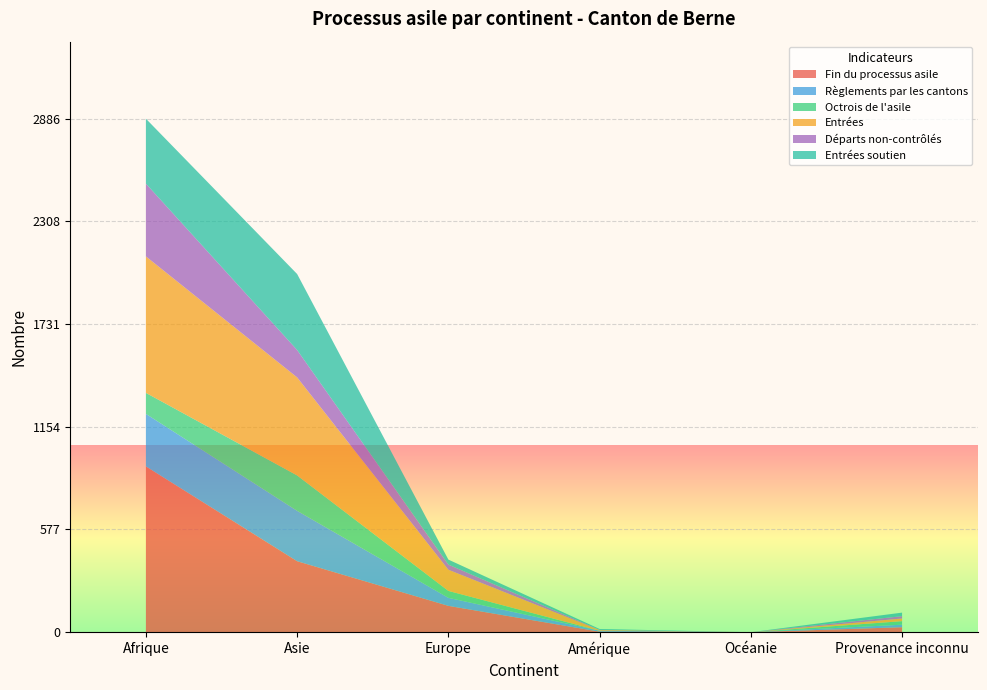

Reading right to left, transcribe all the data shown in this chart.

Fin du processus asile: Provenance inconnu=28	Océanie=0	Amérique=3	Europe=148	Asie=399	Afrique=932
Règlements par les cantons: Provenance inconnu=14	Océanie=0	Amérique=5	Europe=45	Asie=283	Afrique=295
Octrois de l'asile: Provenance inconnu=20	Océanie=0	Amérique=0	Europe=39	Asie=199	Afrique=118
Entrées: Provenance inconnu=15	Océanie=0	Amérique=4	Europe=119	Asie=551	Afrique=767
Départs non-contrôlés: Provenance inconnu=13	Océanie=0	Amérique=1	Europe=29	Asie=154	Afrique=409
Entrées soutien: Provenance inconnu=20	Océanie=0	Amérique=5	Europe=28	Asie=427	Afrique=365